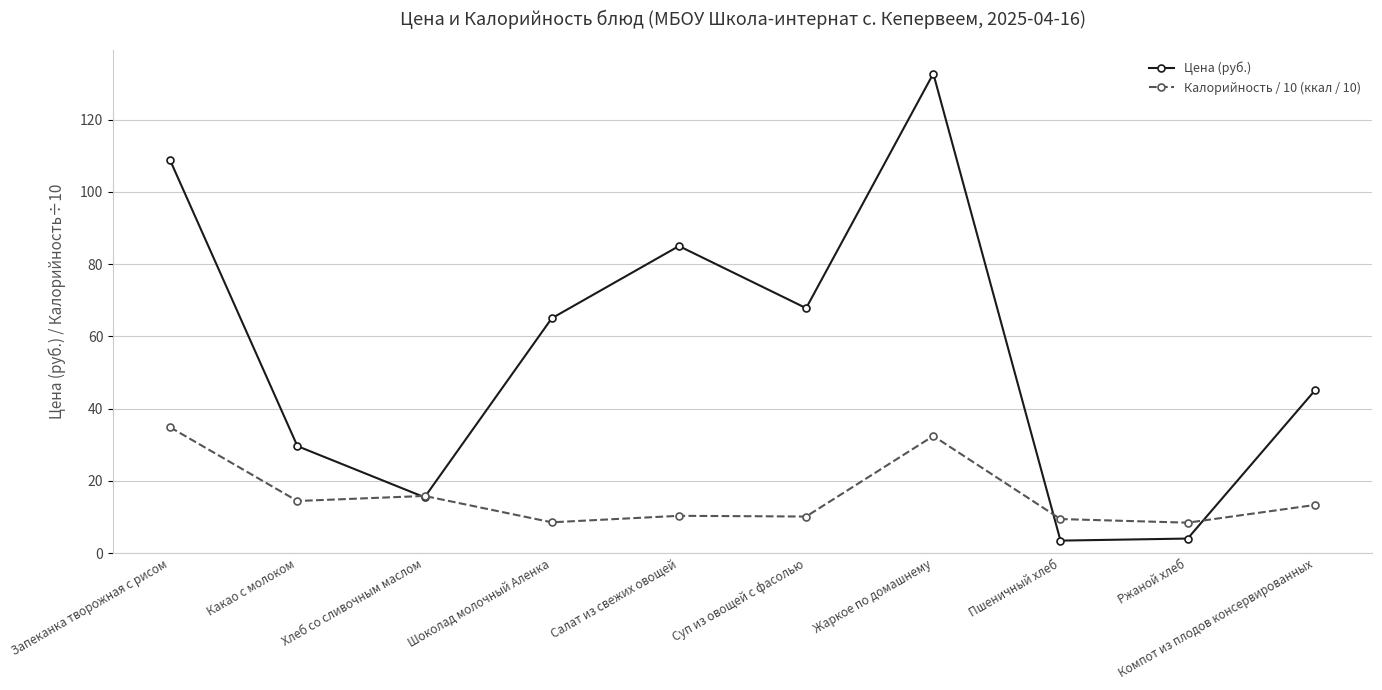

In Цена (руб.), how many points are lower than both neighbors (excluding endpoints)?

3